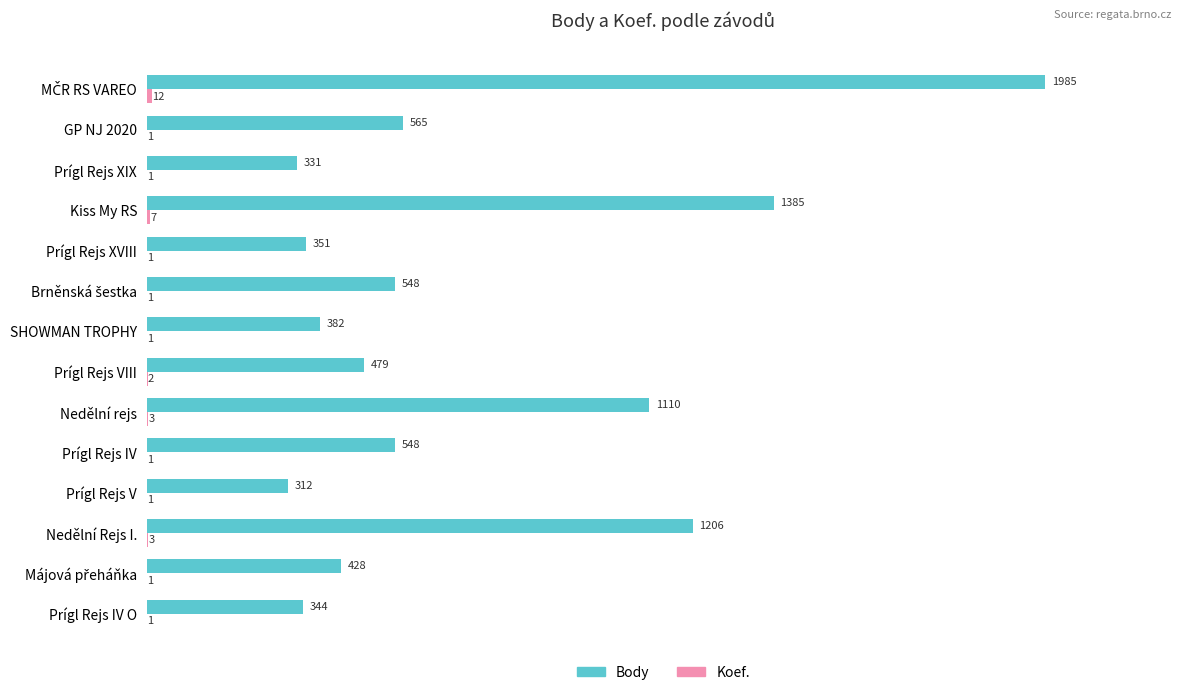

At which label is Body closest to 1148?

Nedělní rejs